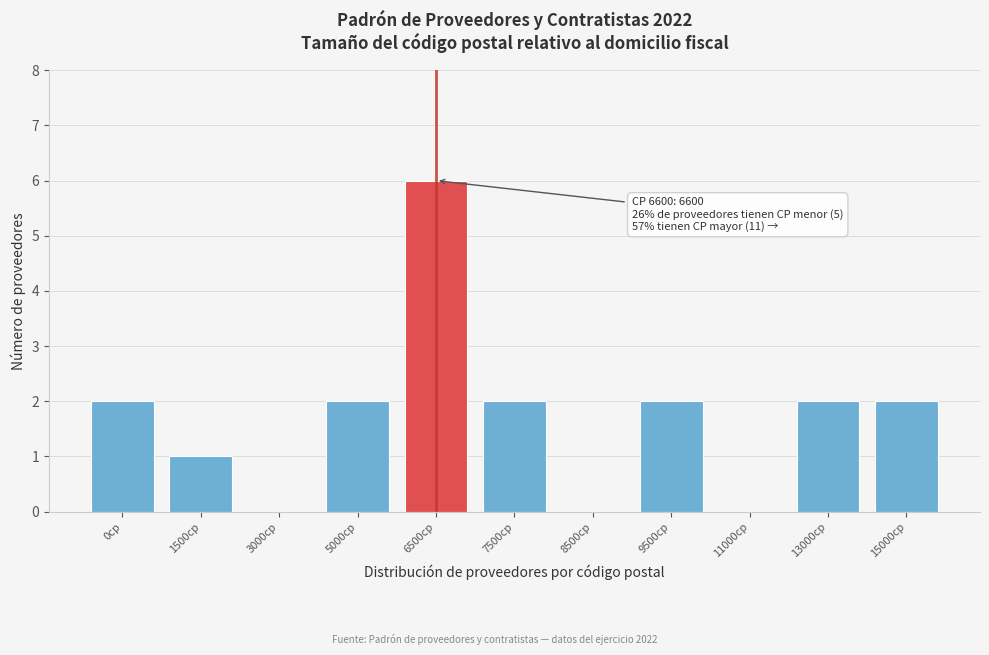

Reading left to right, transcribe all the data shown in this chart.

0cp=2	1500cp=1	3000cp=0	5000cp=2	6500cp=6	7500cp=2	8500cp=0	9500cp=2	11000cp=0	13000cp=2	15000cp=2